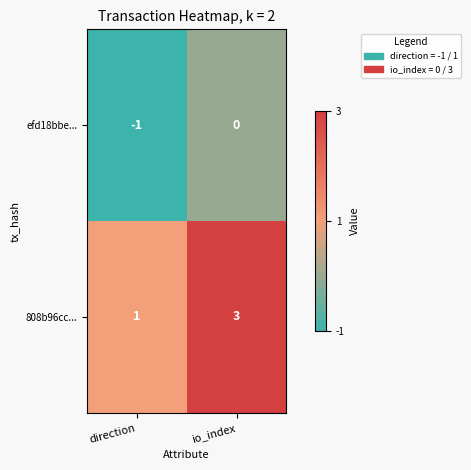

Reading left to right, what are all the values shown in this chart?

efd18bbe...: direction=-1	io_index=0
808b96cc...: direction=1	io_index=3